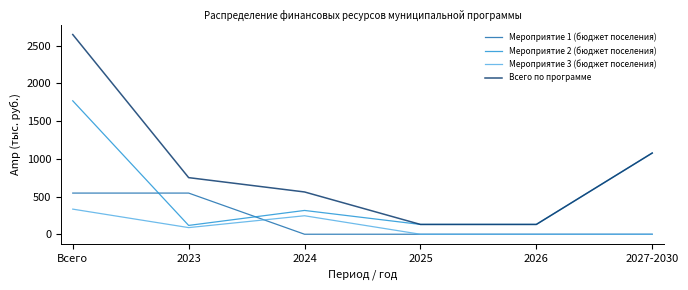

How many intersections are there between Мероприятие 2 (бюджет поселения) and Мероприятие 1 (бюджет поселения)?

2